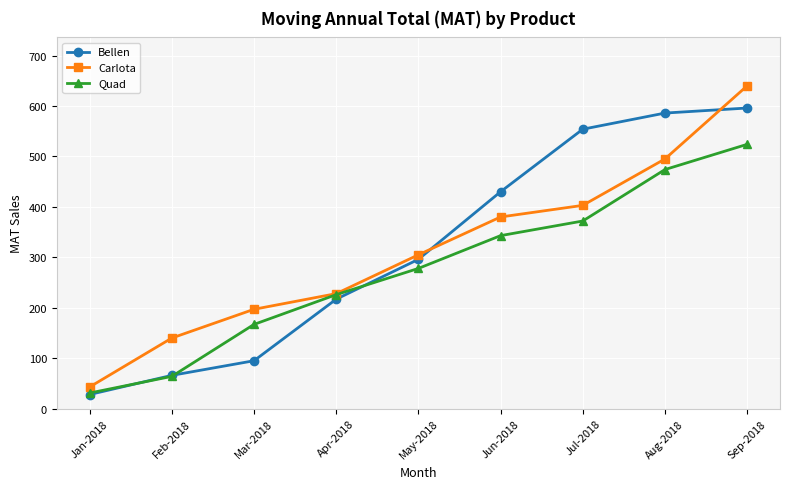

Which series ends up on top after the final intersection of Carlota and Bellen?

Carlota